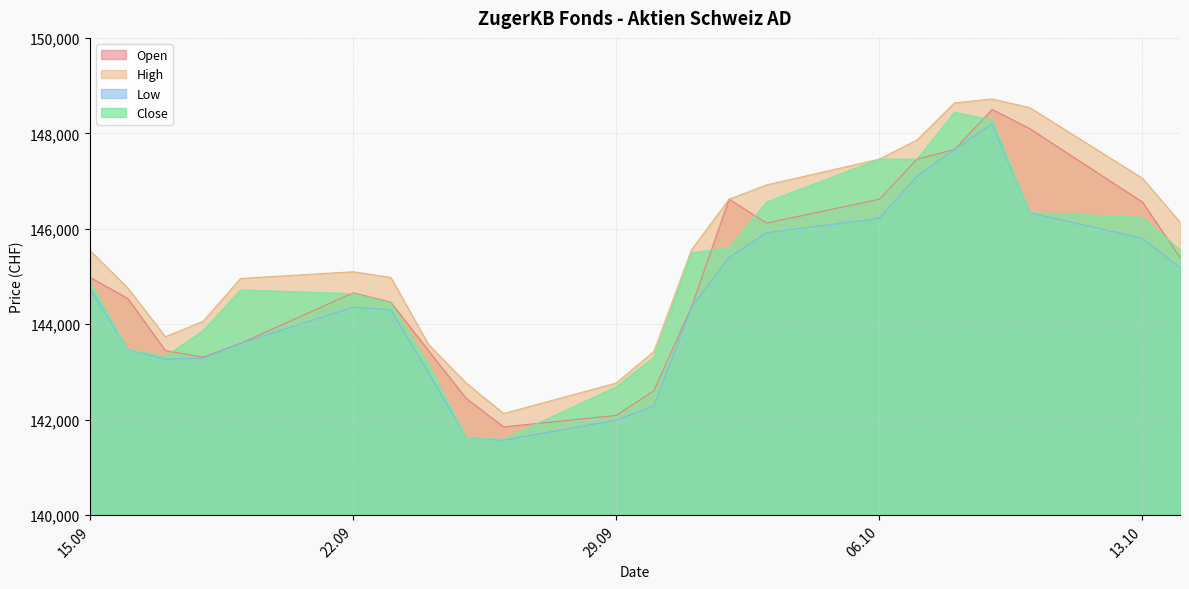

What are all the series names shown in the legend?

Open, High, Low, Close